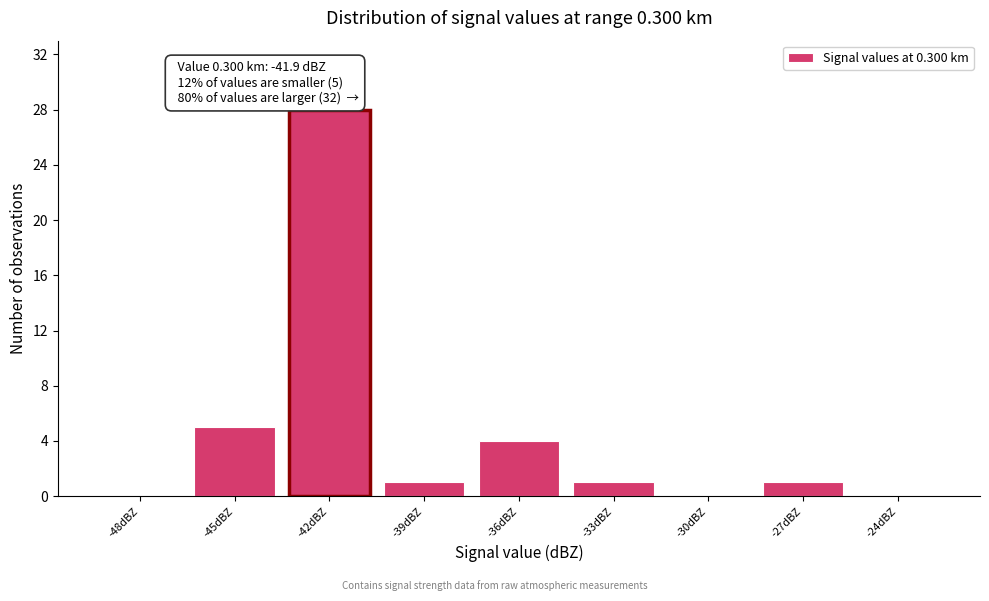

Reading left to right, list all the values displayed in this chart.

-48dBZ=0	-45dBZ=5	-42dBZ=28	-39dBZ=1	-36dBZ=4	-33dBZ=1	-30dBZ=0	-27dBZ=1	-24dBZ=0